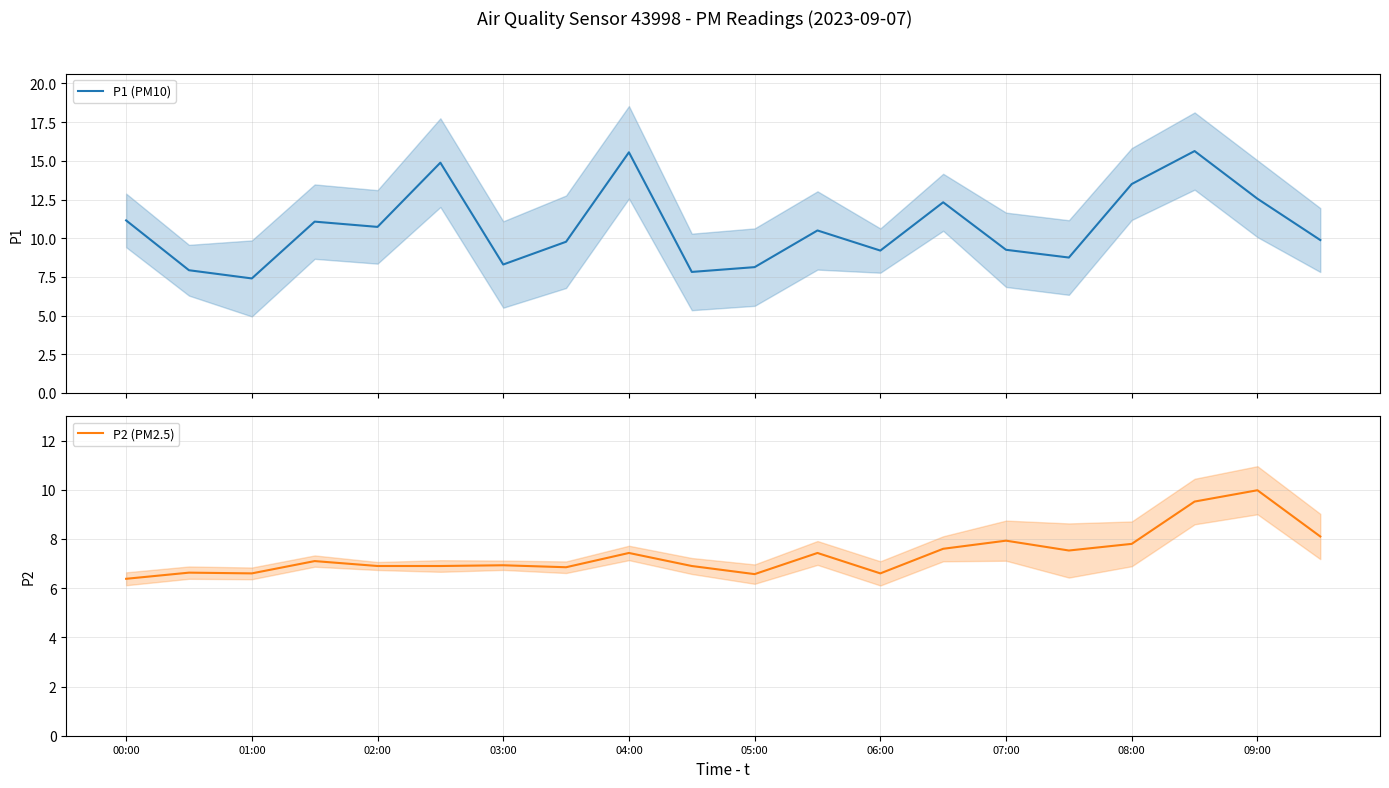

The value of P1 (PM10) at 00:00 is 15.5. True or false?

False